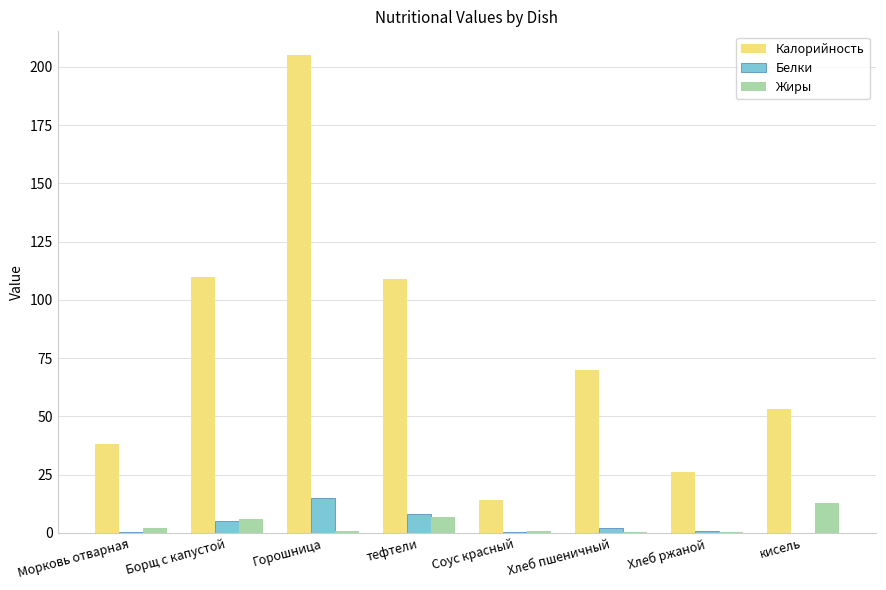

At which category is the sum across all series the highest?

Горошница